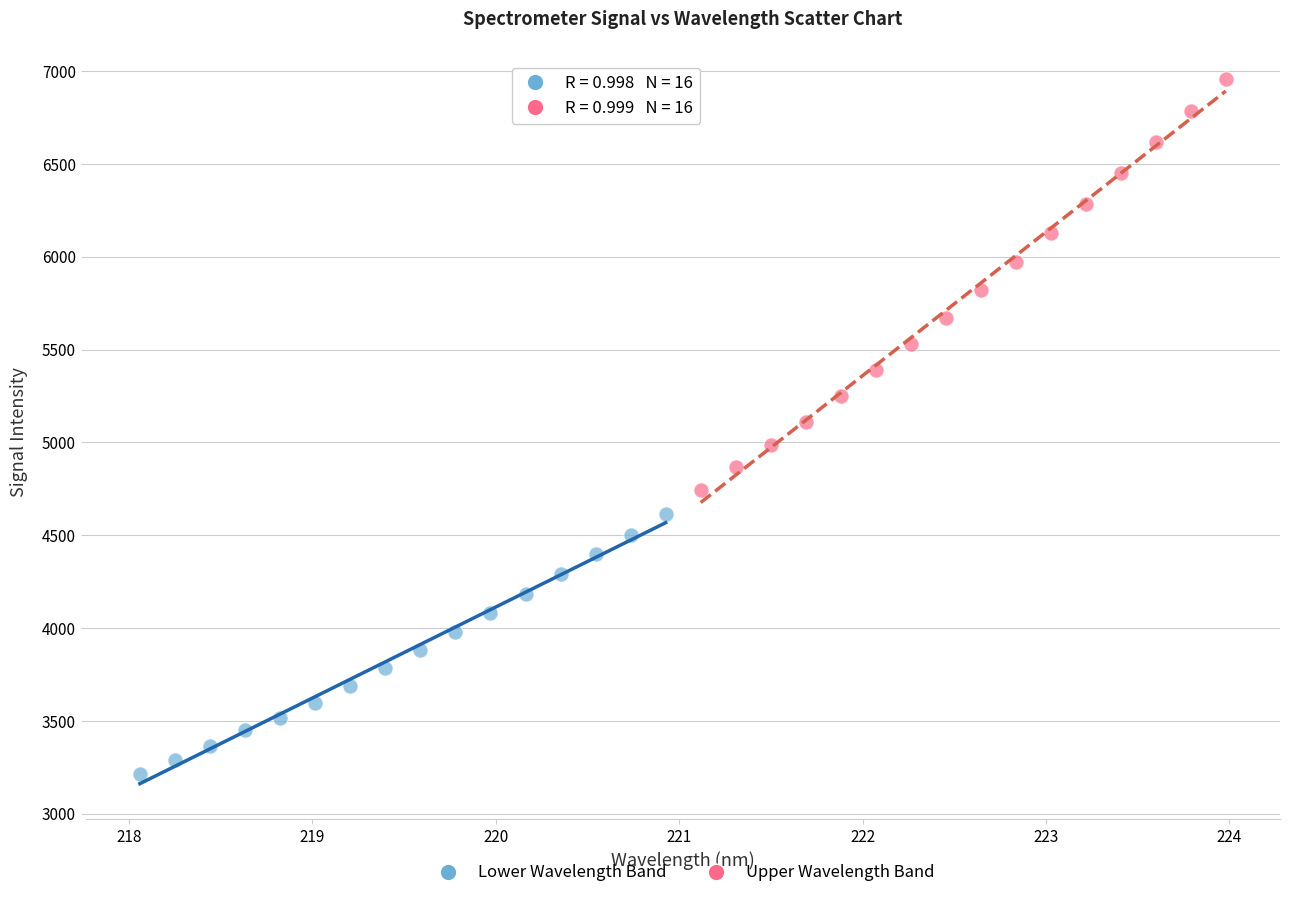

Which series reaches the minimum Y coordinate?

Lower Wavelength Band